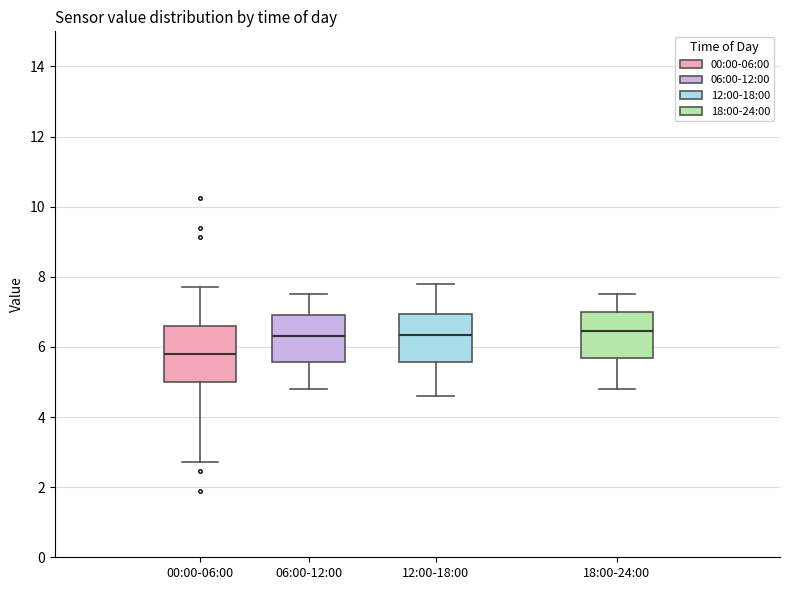

Where does the upper whisker of the box for 06:00-12:00 end on the y-axis? The values are not printed on the chart, so give them approximately, as read against the axis.

7.6